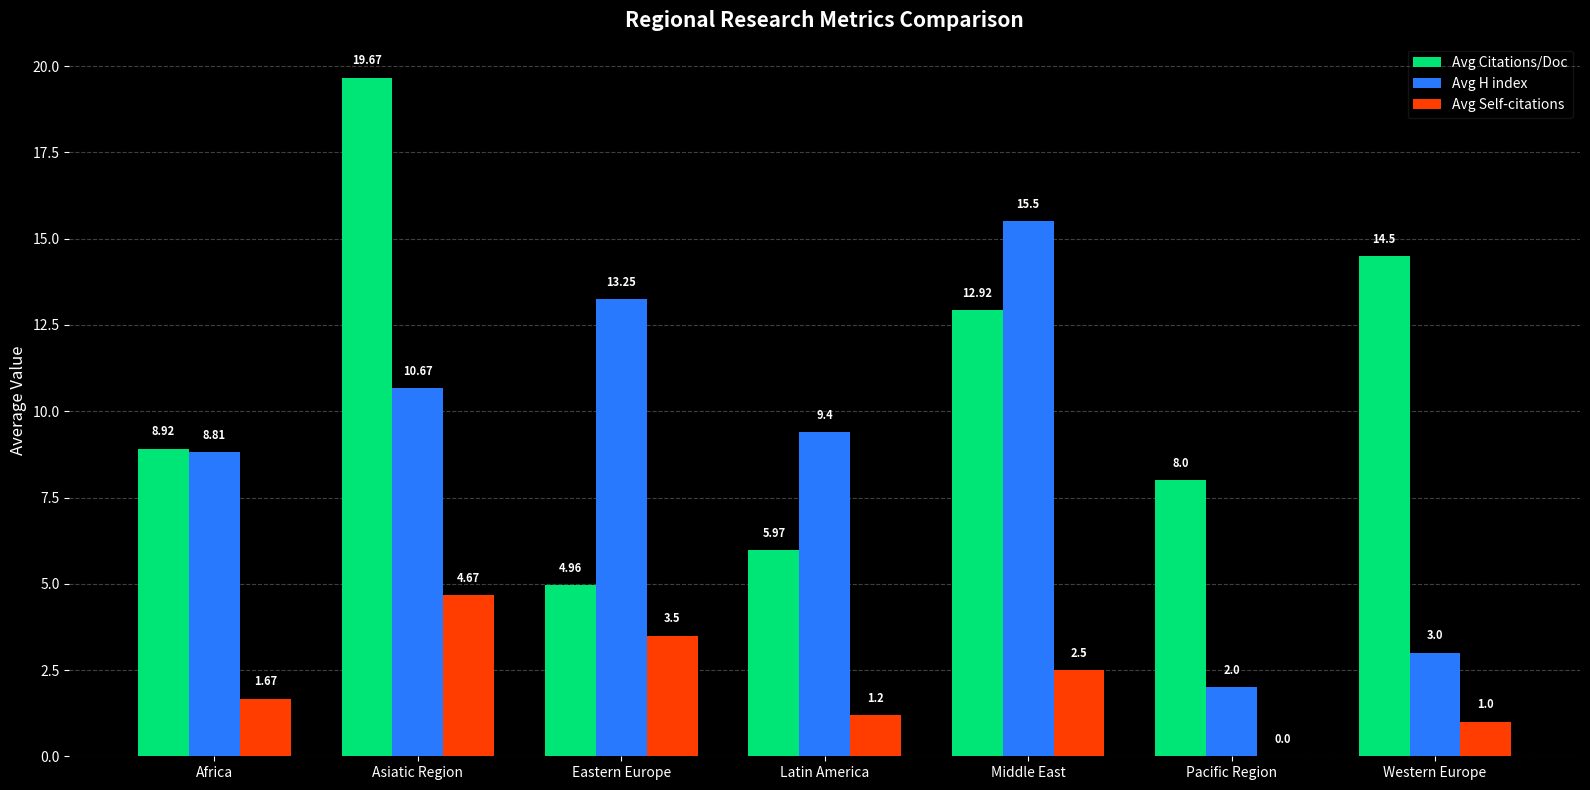

Which category has the highest value in the Avg Citations/Doc series?

Asiatic Region